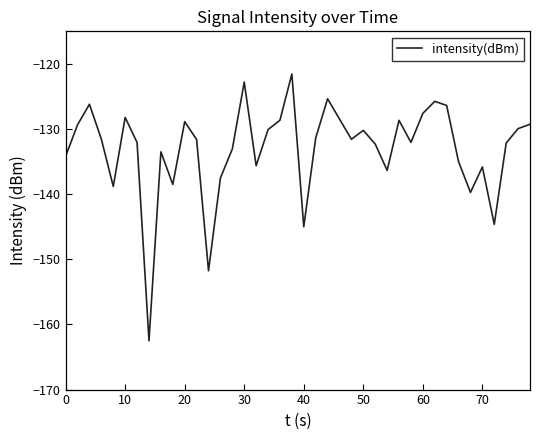

What is the average value?

-133.1